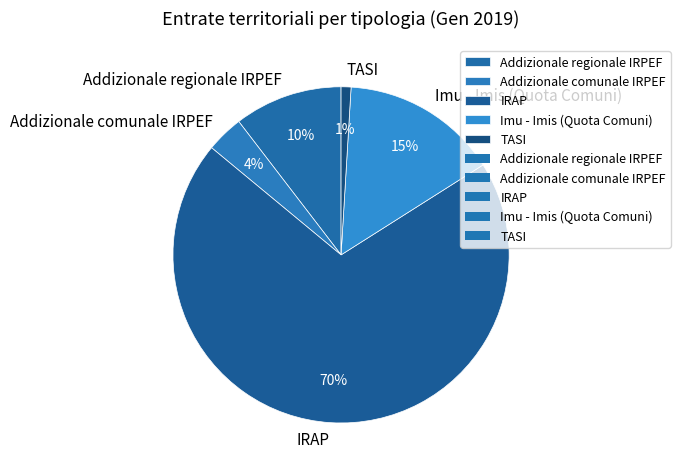

To the nearest percent, what is the combined percentage of IRAP and Addizionale regionale IRPEF?

80%